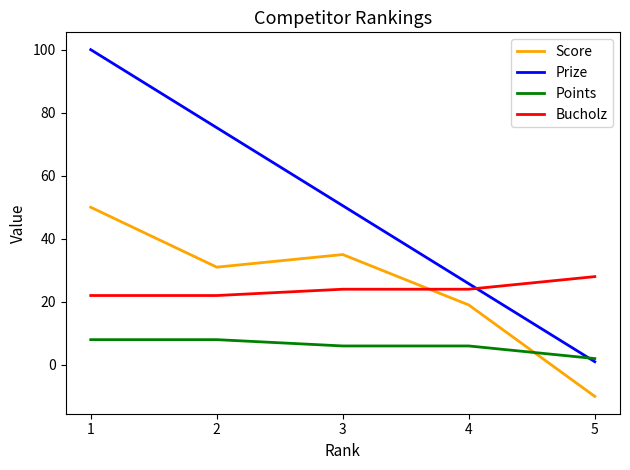

The value of Bucholz at 1 is 22.0. True or false?

True